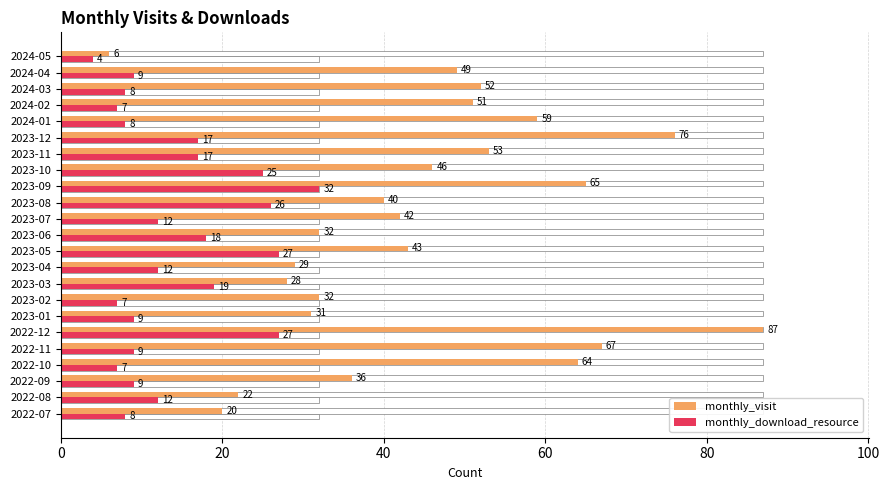

What is the value of the monthly_download_resource bar at the 1st from the left?

8